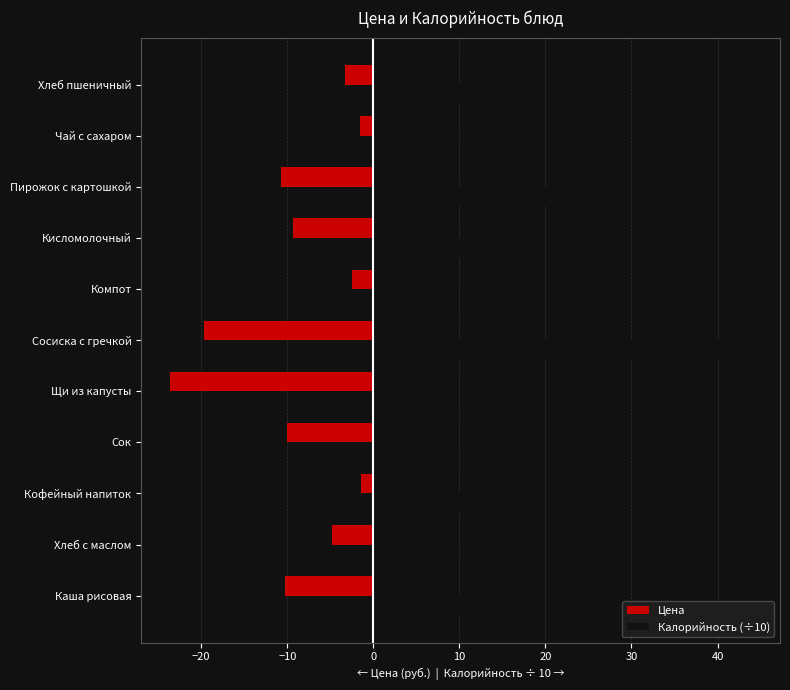

What is the difference between the maximum and second lowest values in the Калорийность (÷10) series?

36.4